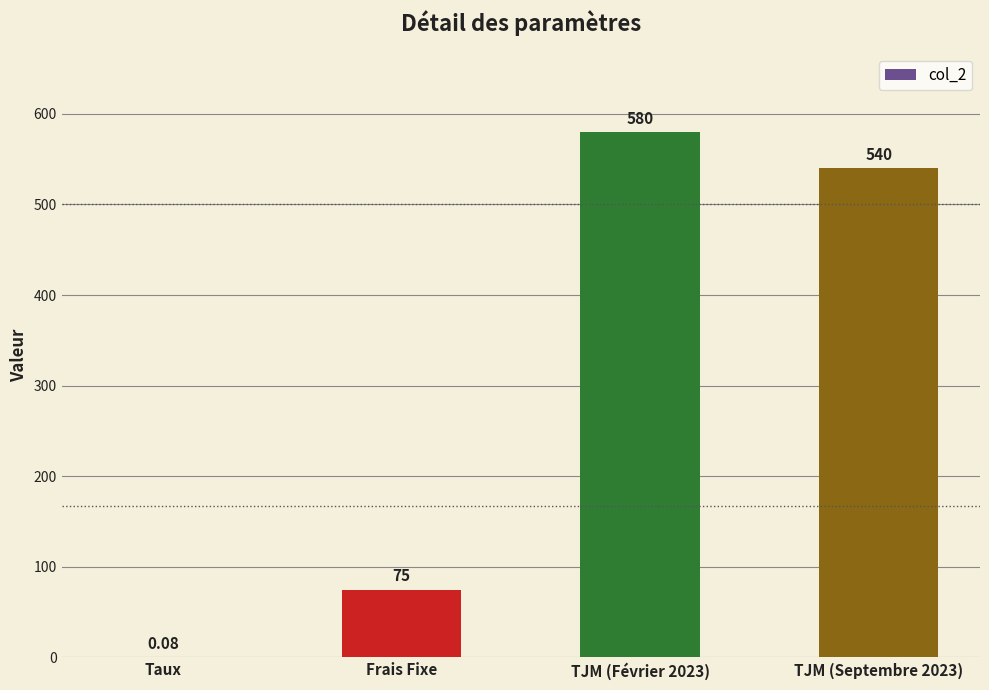

Is it true that the value at Frais Fixe is 75.0?

True